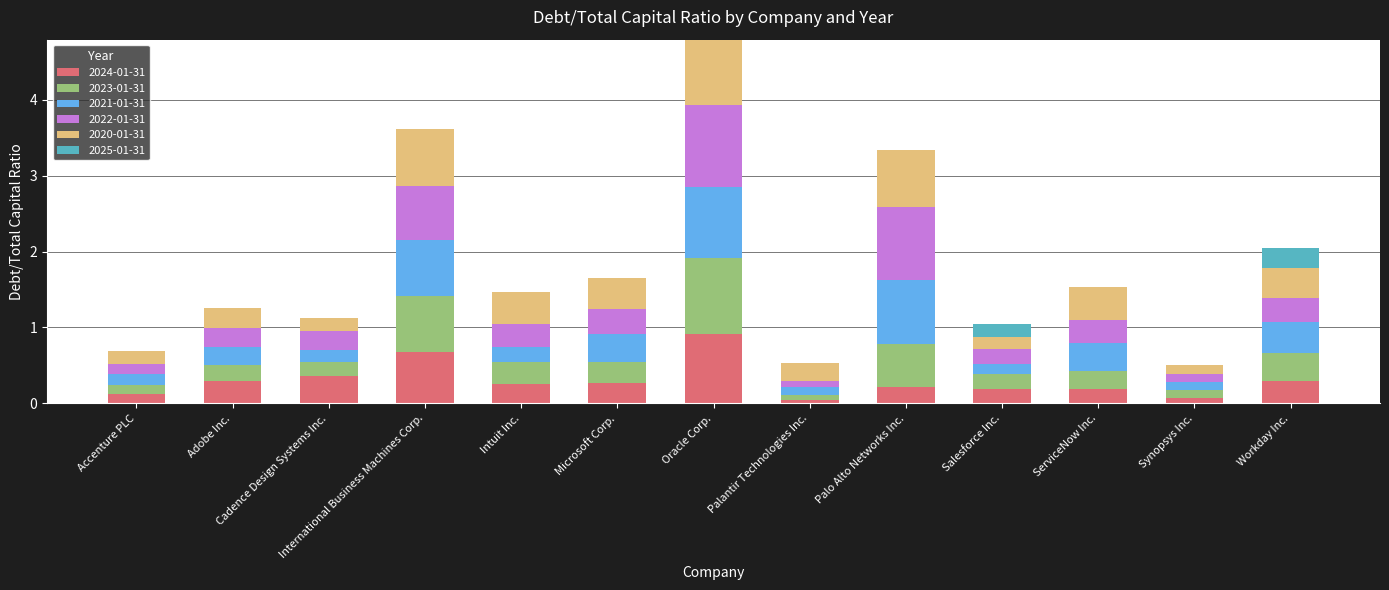

Which category has the highest value in the 2024-01-31 series?

Oracle Corp.